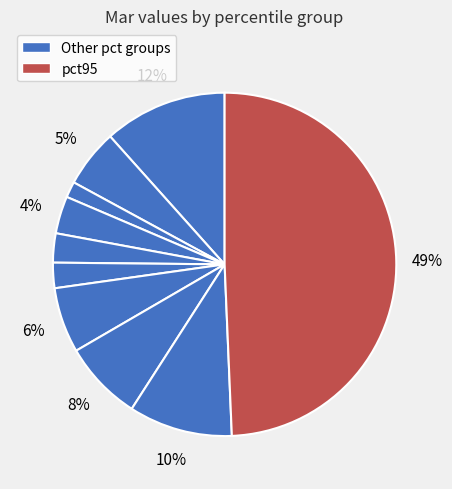

How many slices are in this pie chart?

10